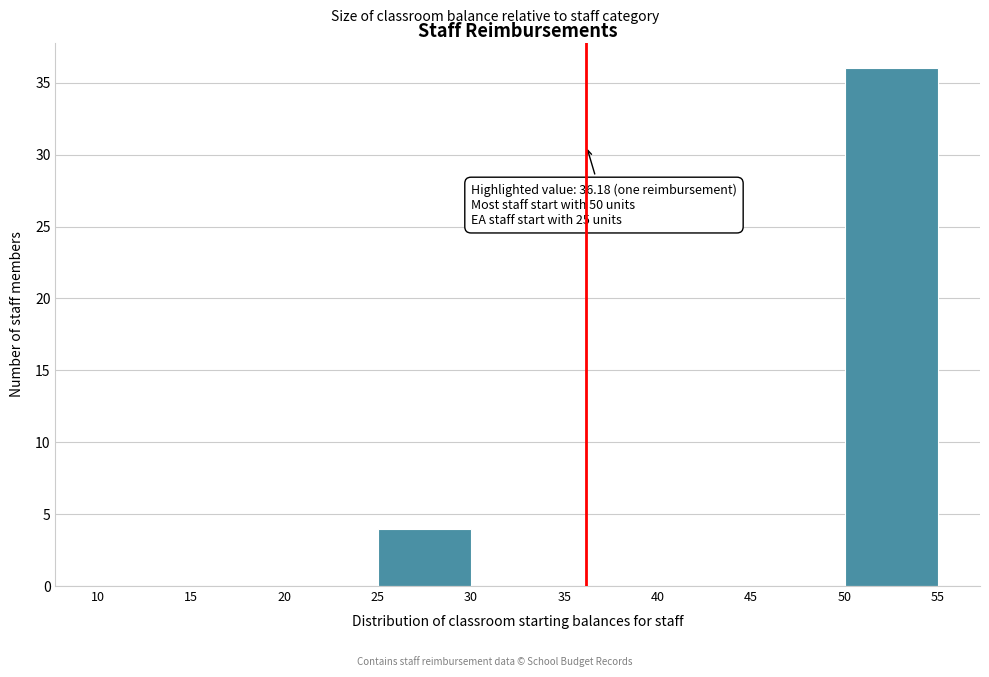

Over which range of the x-axis is the bar tallest?

50 to 55